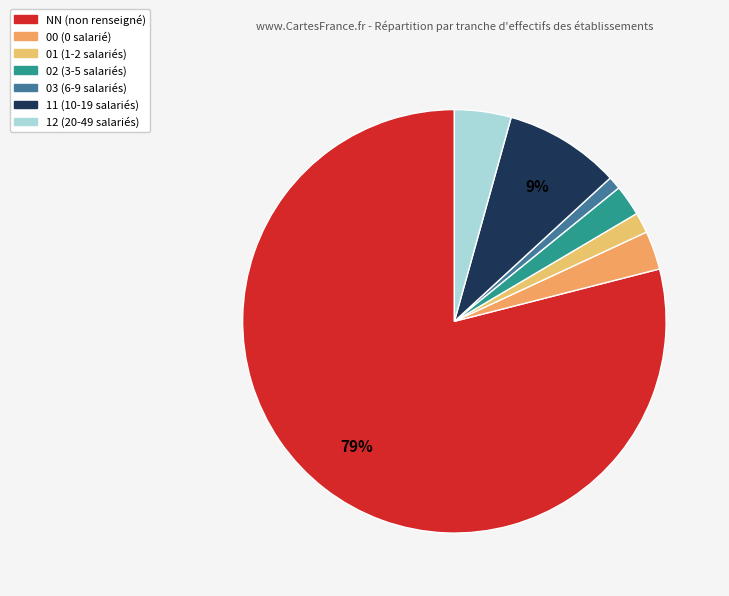

True or false: 11 accounts for 19% of the total.

False